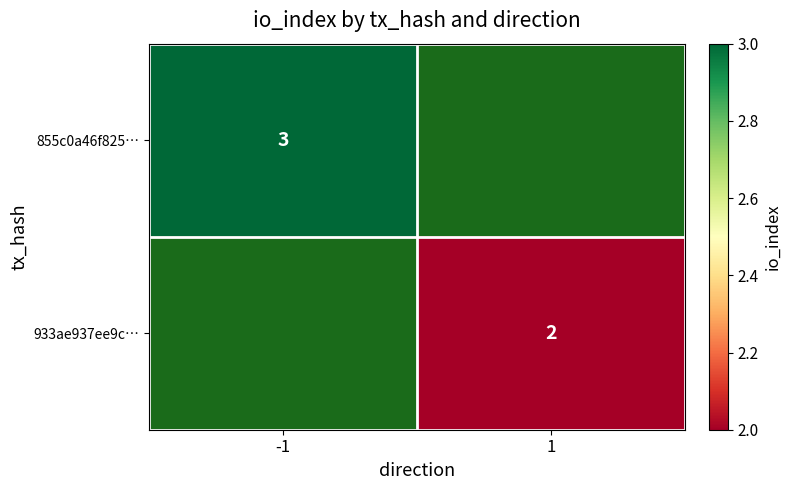

At how many categories does at least one series exceed 2?

1